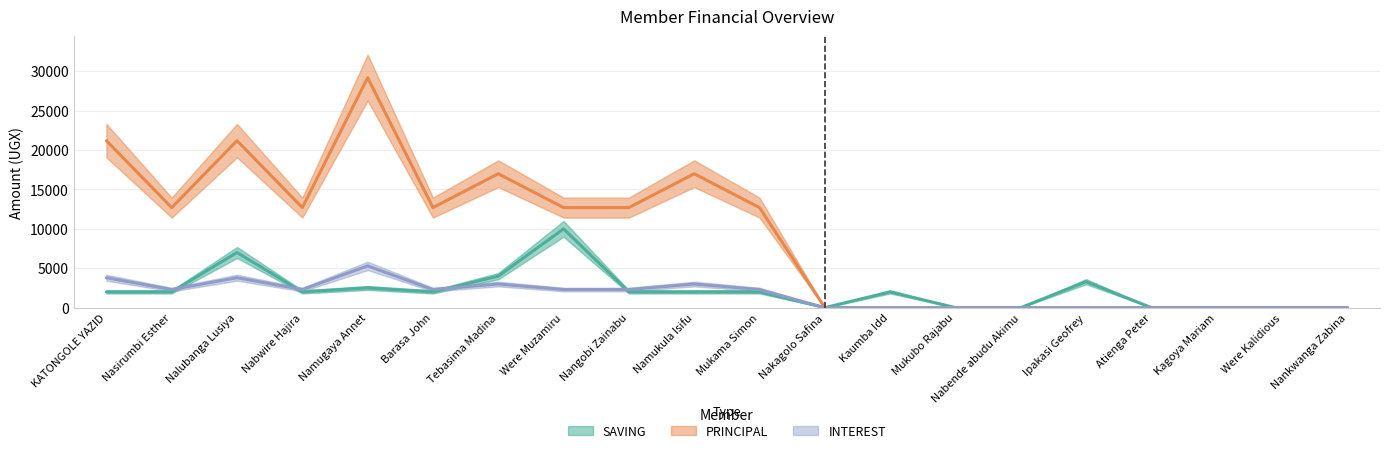

After their last crossing, which series has the higher values: SAVING or INTEREST?

INTEREST